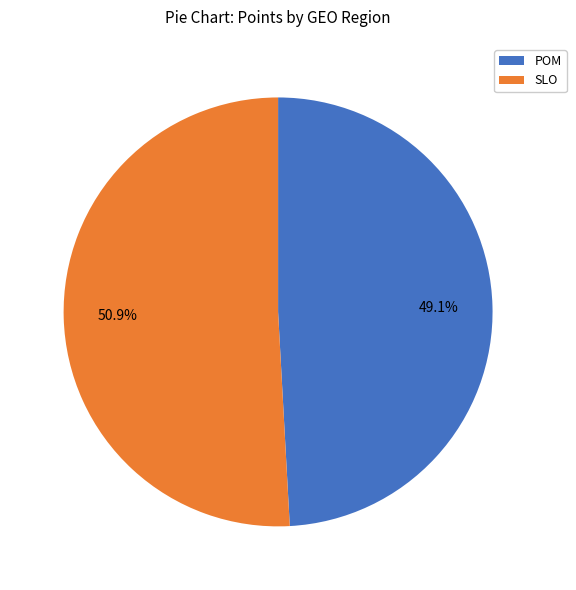

How many segments does this pie chart have?

2